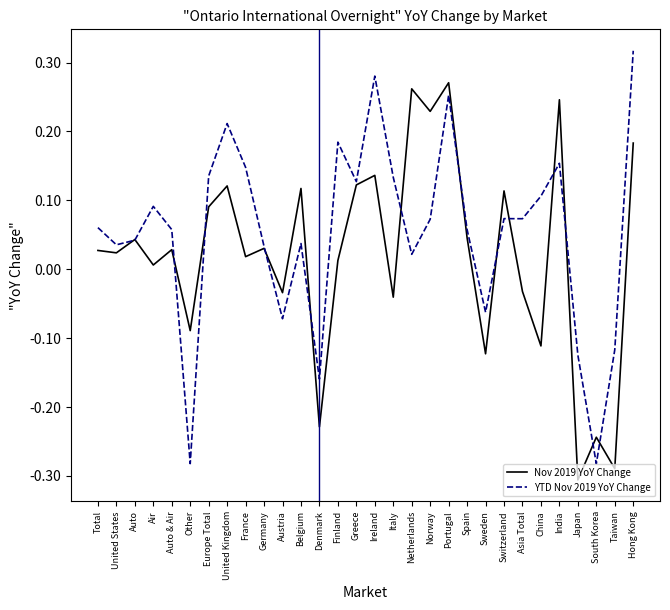

Which series changed the most between Spain and Asia Total?

Nov 2019 YoY Change